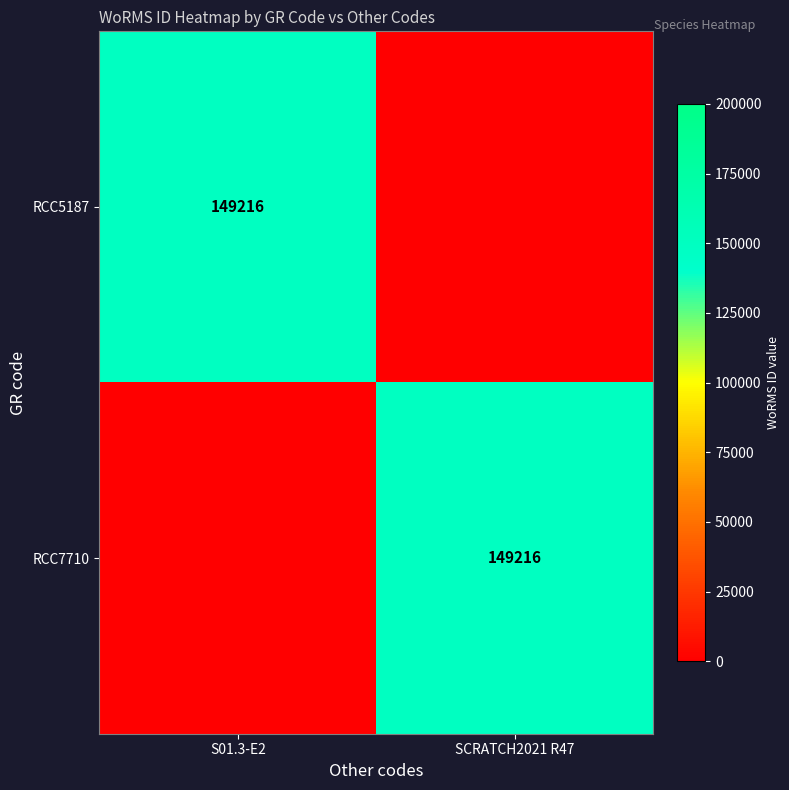

How many categories are shown in the chart?

2